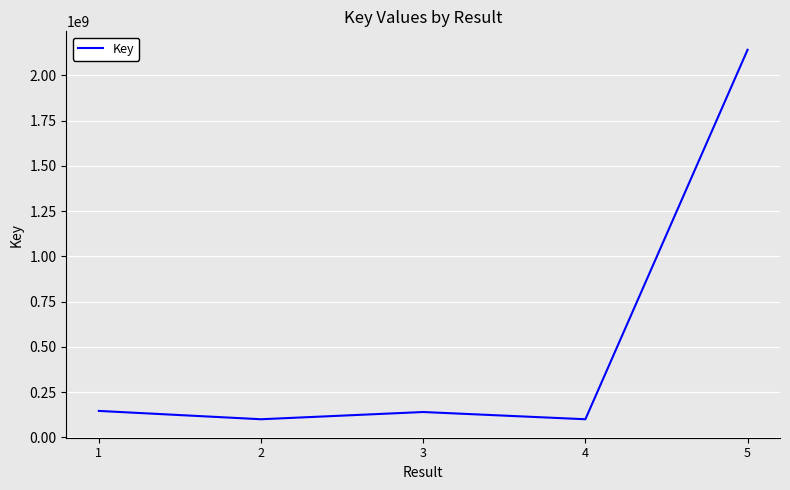

Is it true that the value at 4 is 178186192?

False